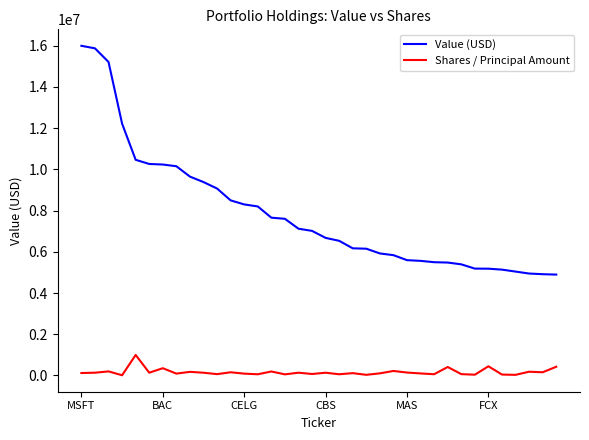

True or false: Shares / Principal Amount and Value (USD) intersect in this chart.

False